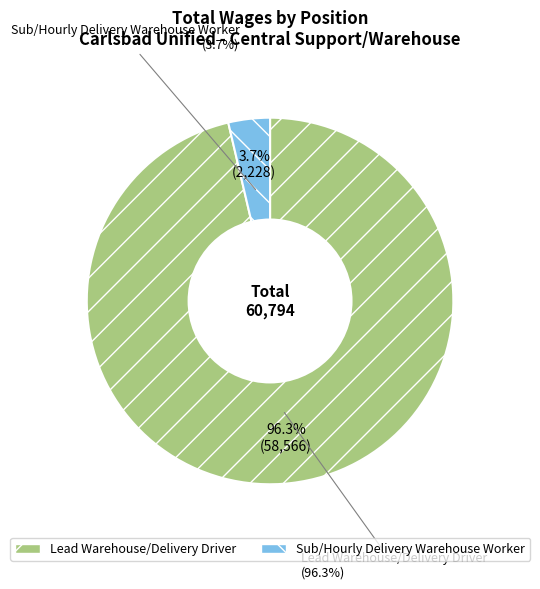

Count the number of slices in the pie.

2